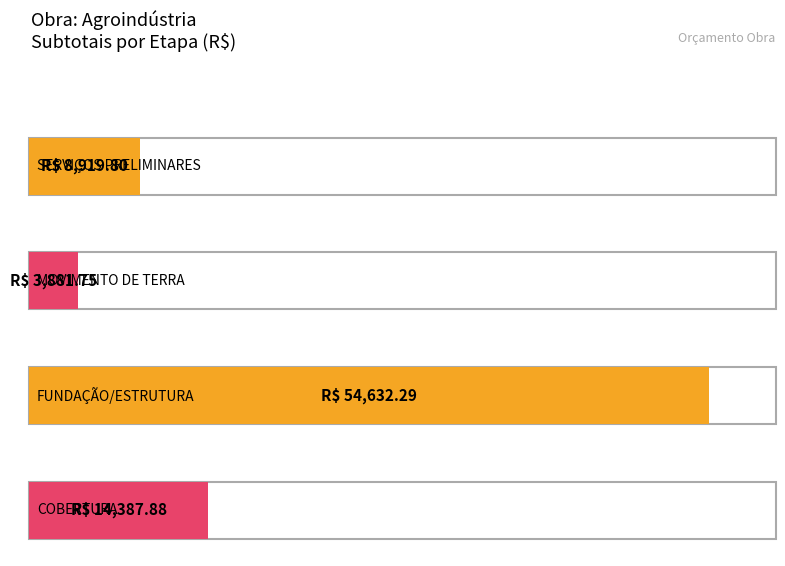

Between COBERTURA and MOVIMENTO DE TERRA, which is larger?

COBERTURA